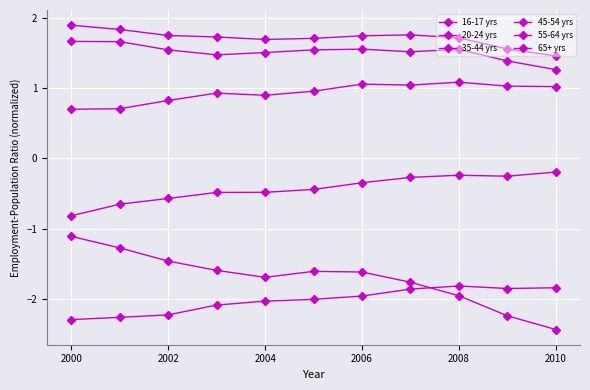

How many lines are shown in the chart?

6